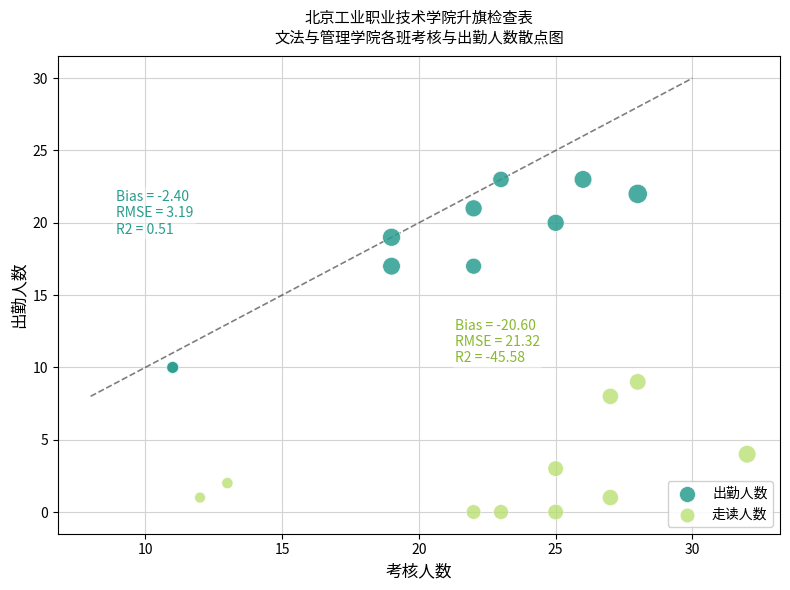

Which series has the widest spread of Y values?

出勤人数